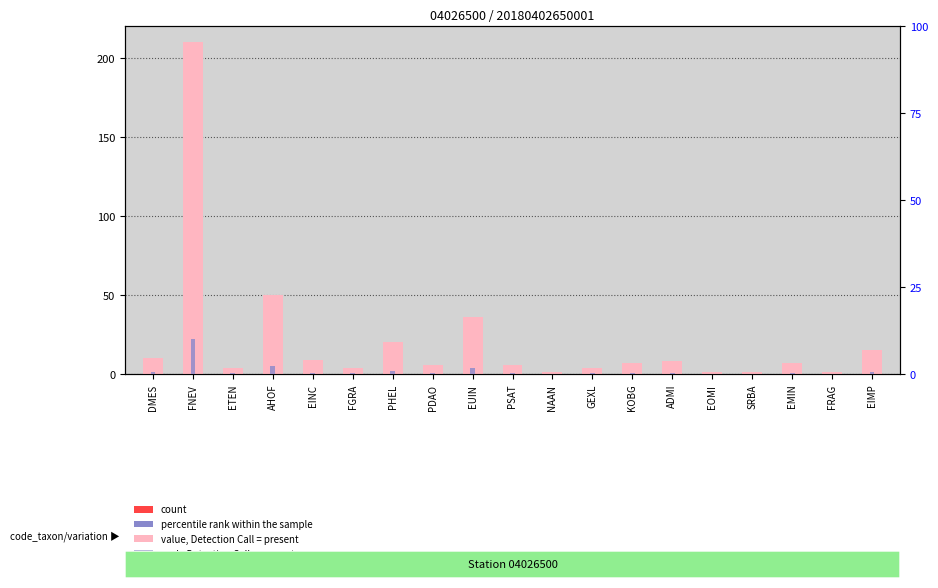

Count the number of categories in the chart.

19